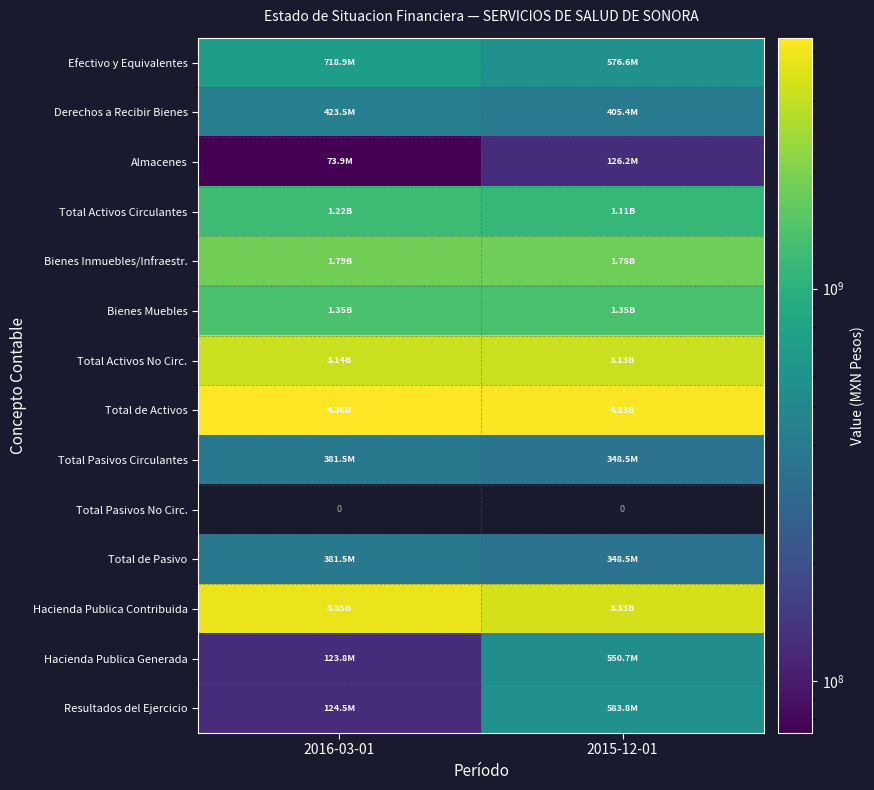

What is the smallest value displayed?

73866118.7